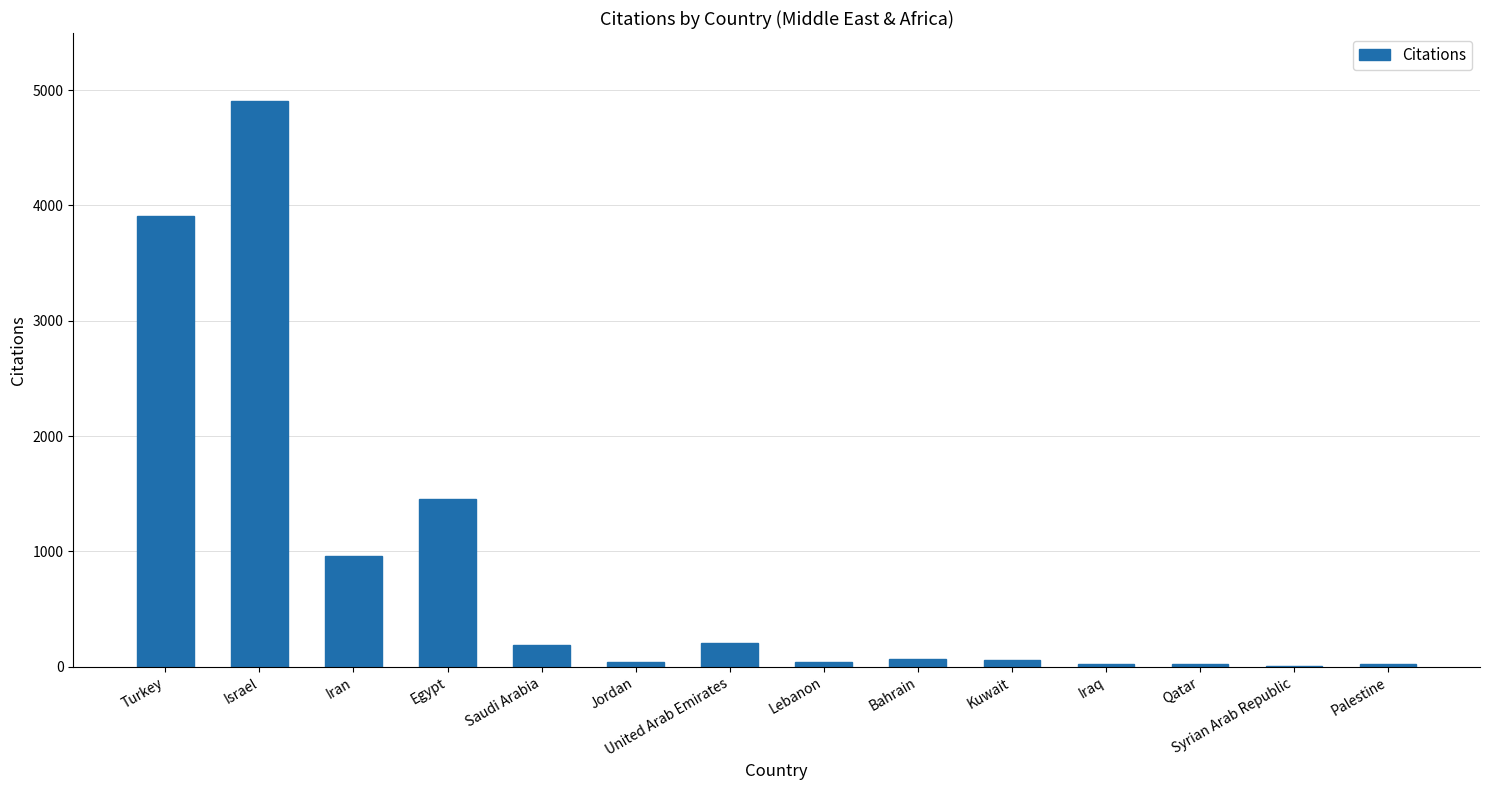

What is the greatest value displayed?

4907